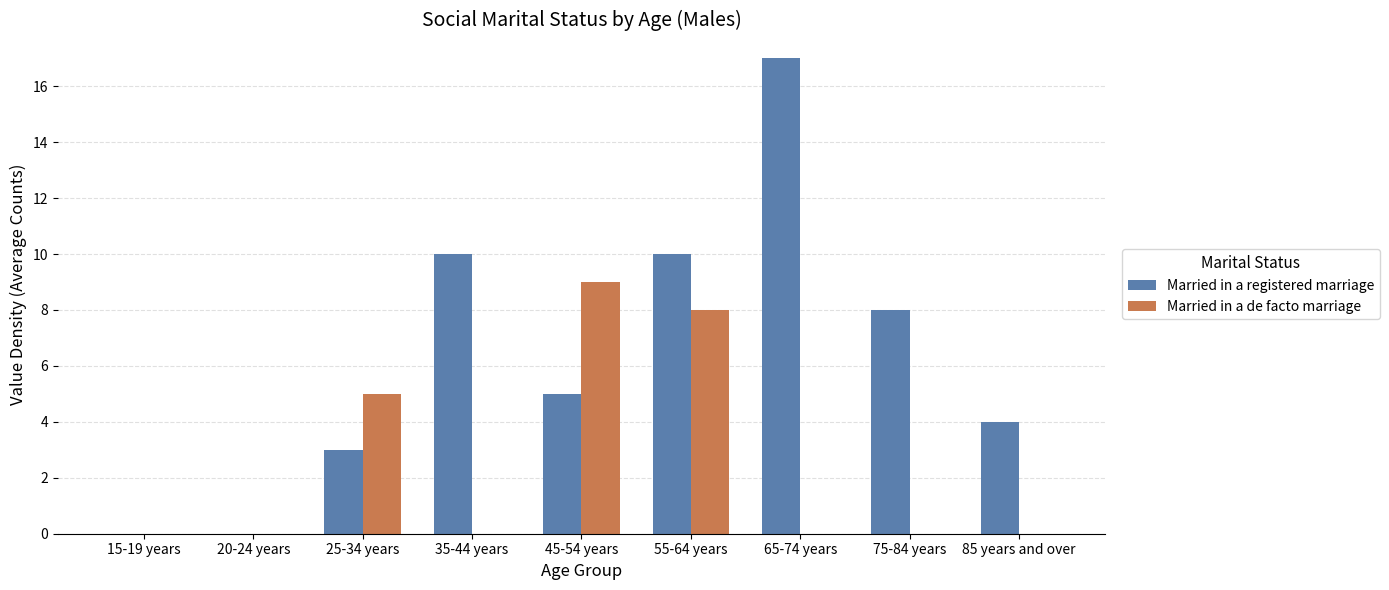

What is the sum of the Married in a de facto marriage values at 25-34 years and 55-64 years?

13